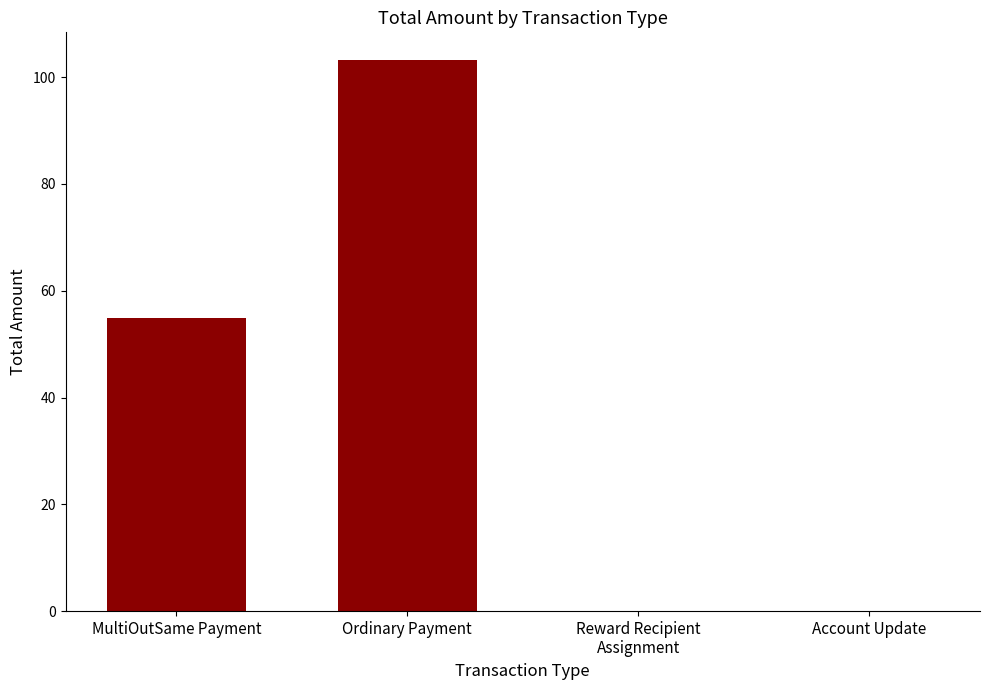

True or false: the data shows 103.2 at Ordinary Payment.

True